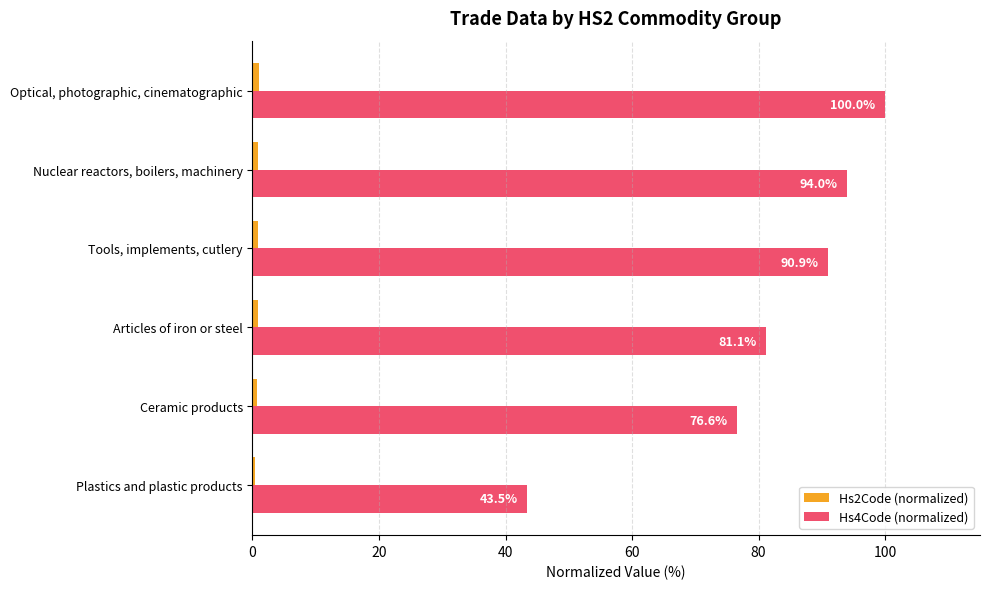

What is the difference between the maximum and minimum values in the Hs4Code (normalized) series?

56.5